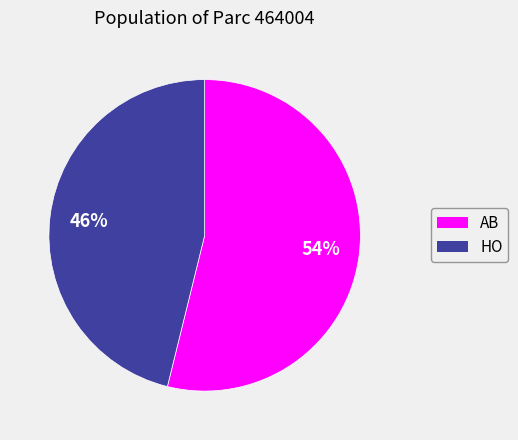

What is the largest slice in the pie chart?

AB